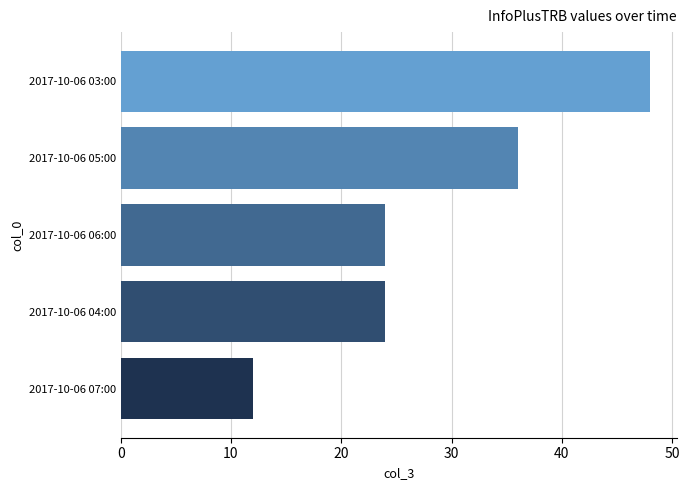

What is the approximate value at 2017-10-06 04:00, to the nearest 5?

25